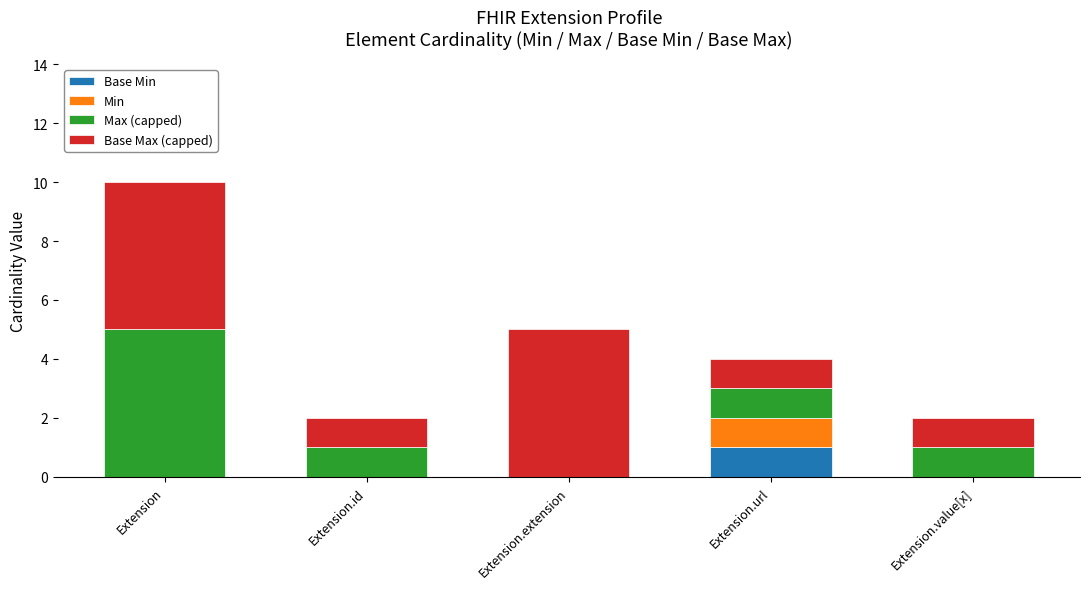

At which category is the sum across all series the highest?

Extension